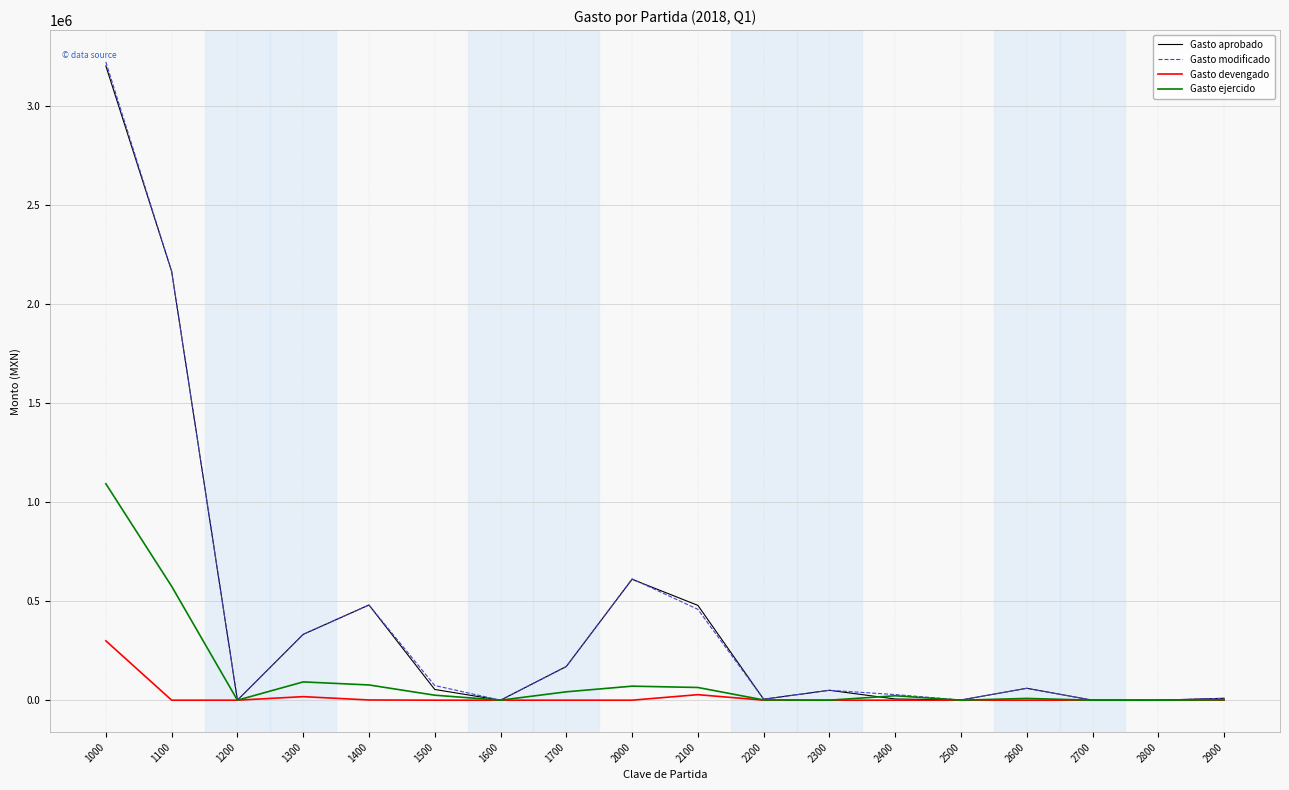

What is the highest value of the Gasto ejercido series?

1092348.4